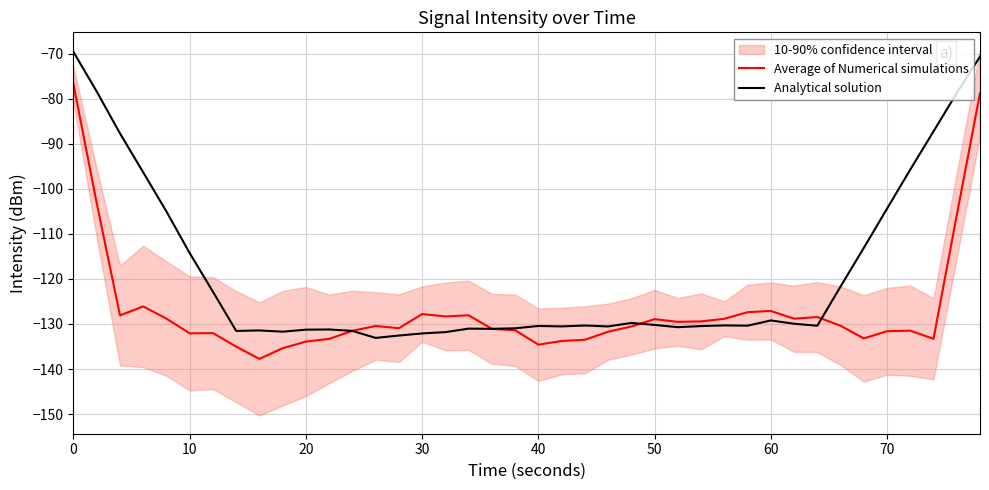

Read the Average of Numerical simulations value at 20.

-133.9